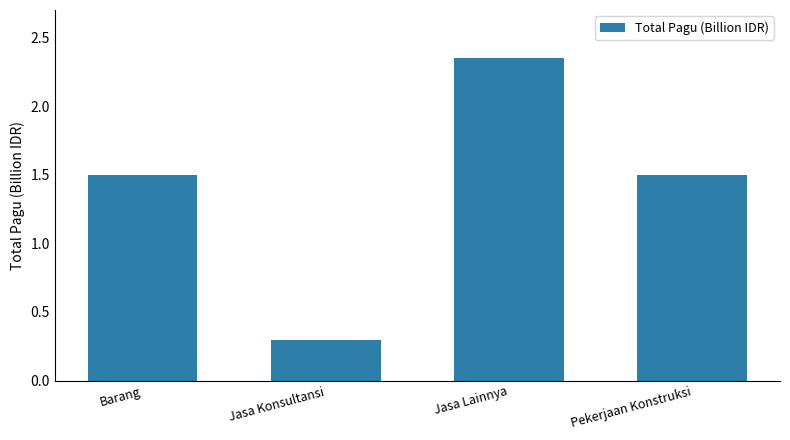

What value does the data have at Jasa Konsultansi?

0.3